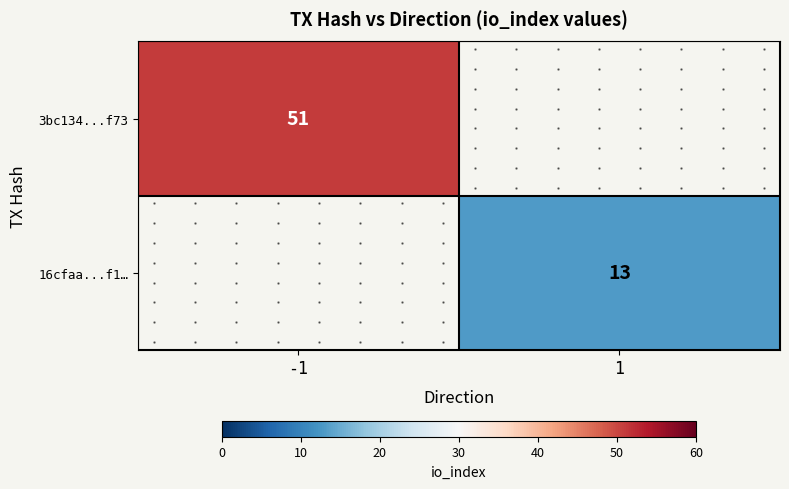

What value does the 3bc134...f73 series have at -1?

51.0